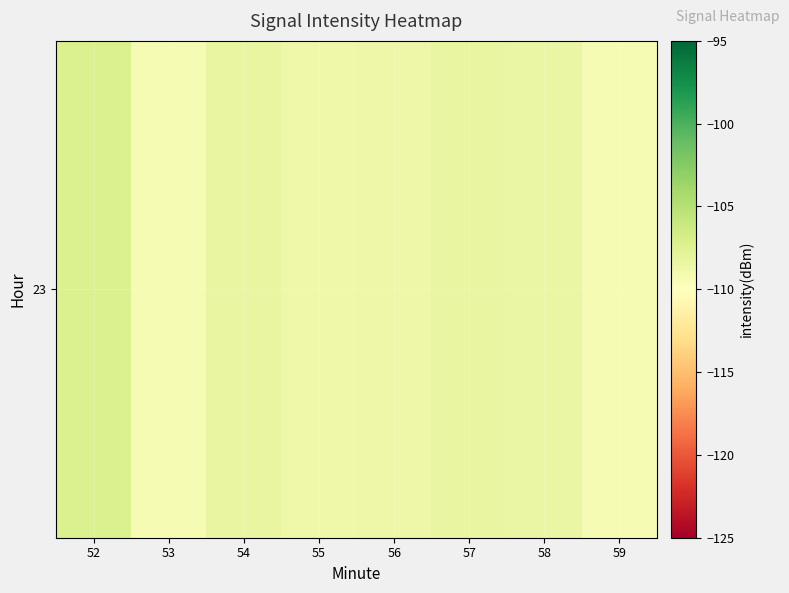

At which label does the data first exceed -108?

52